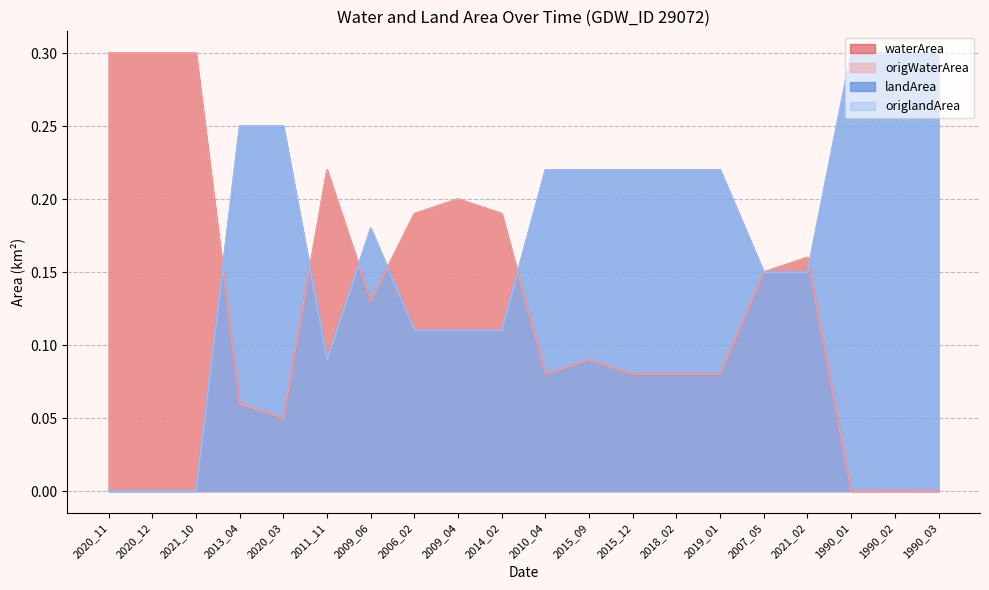

What is the average value of the landArea series?

0.2